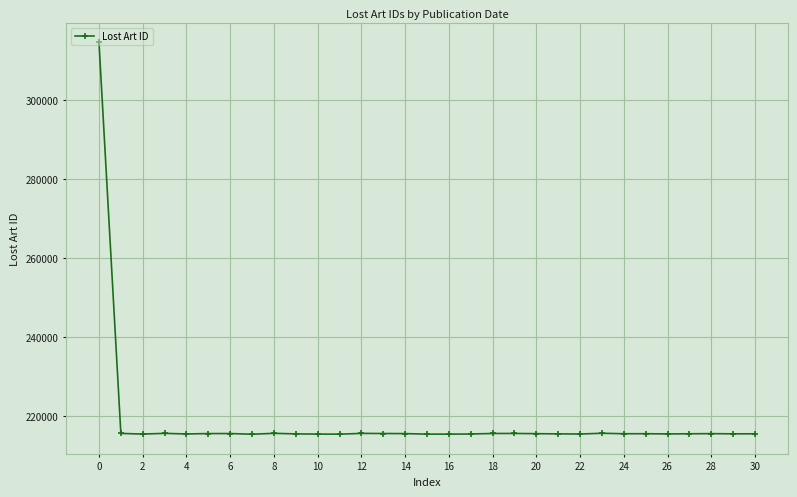

What is the sum of all values?

6783095